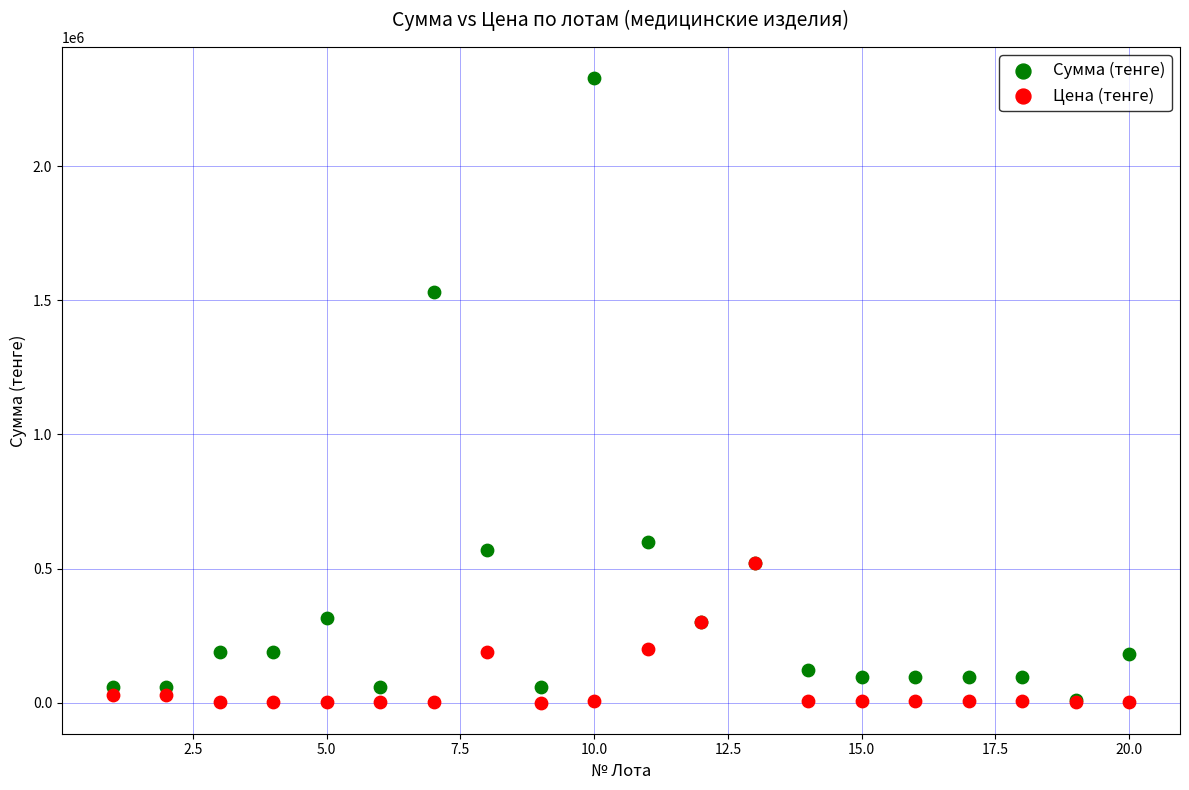

In the Сумма (тенге) series, what Y value is closest to 1168500?

1530000